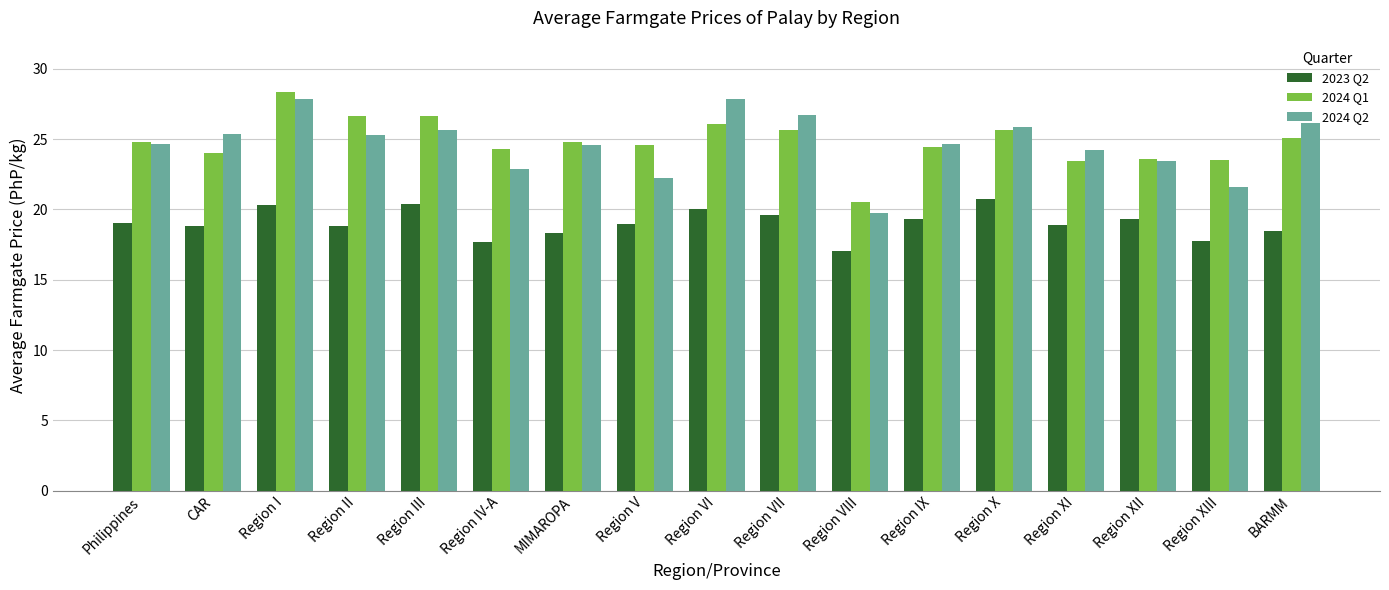

At Region XIII, list the series in order from largest to smallest.

2024 Q1, 2024 Q2, 2023 Q2